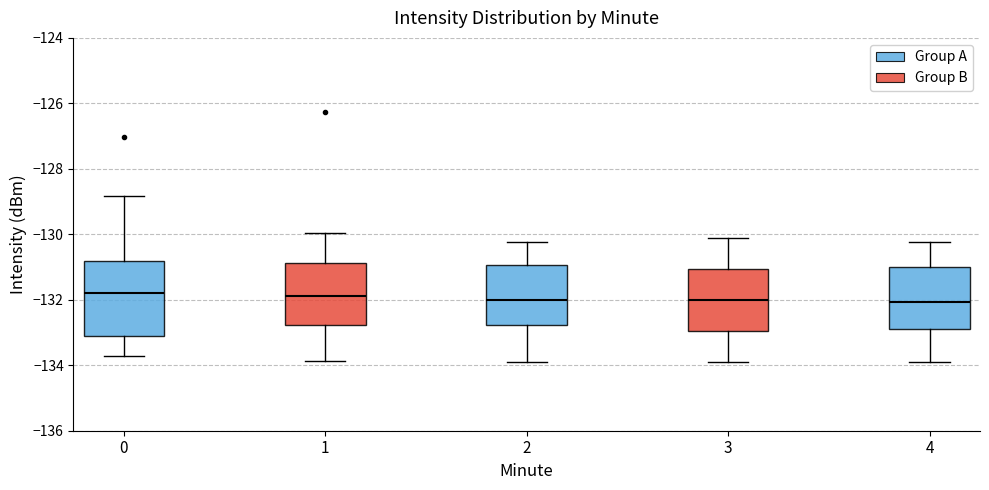

Which box is the tallest, from its lower edge to its upper edge?

0